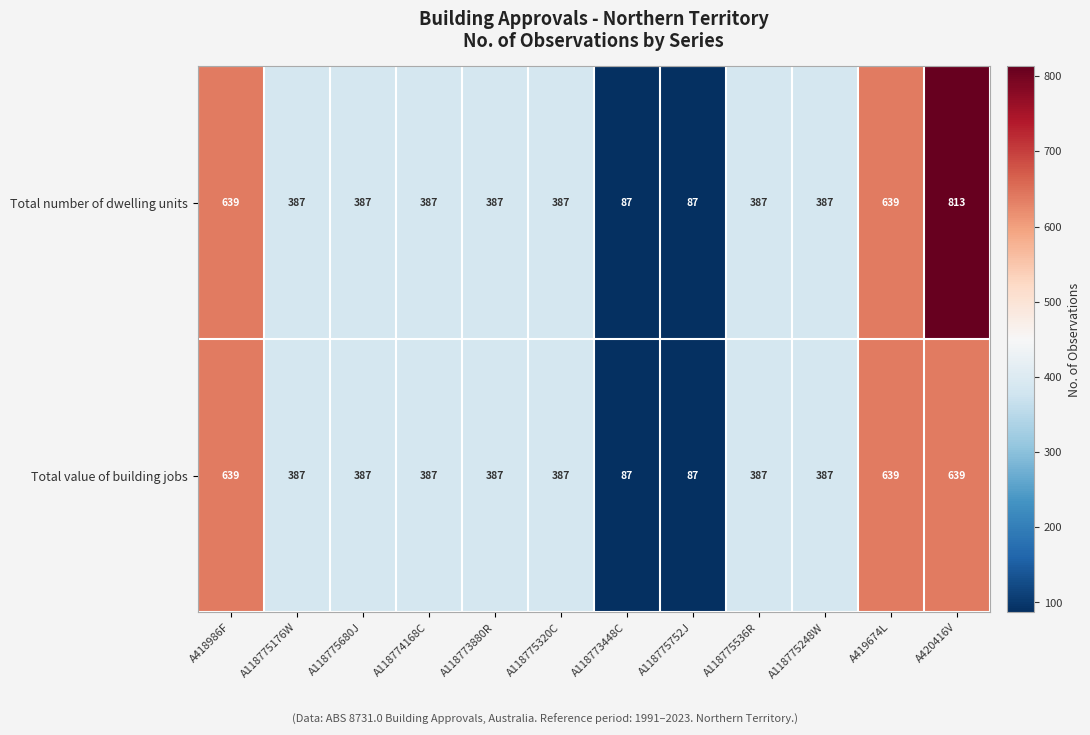

At how many categories does at least one series exceed 185?

10